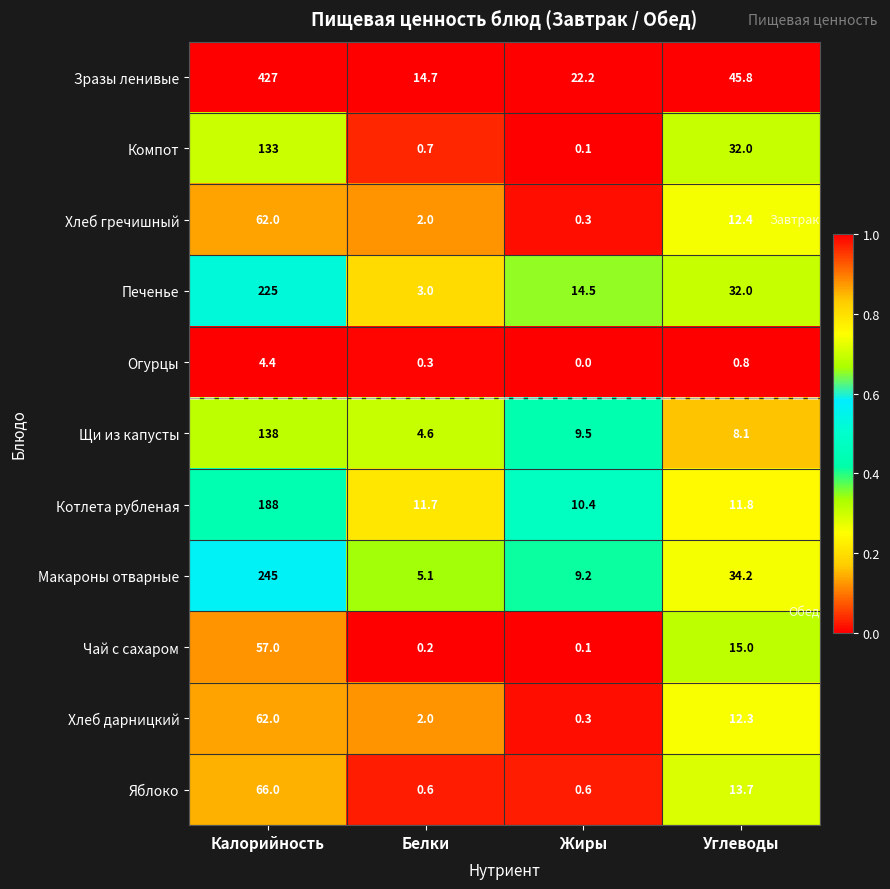

What is the sum of the Хлеб дарницкий values at Калорийность and Жиры?

62.3